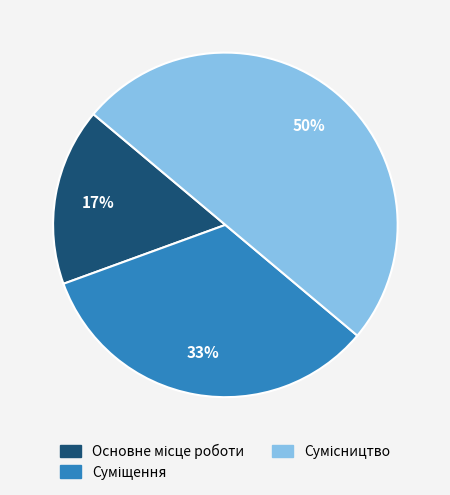

To the nearest percent, what is the difference between the largest and smallest slice percentages?

33%